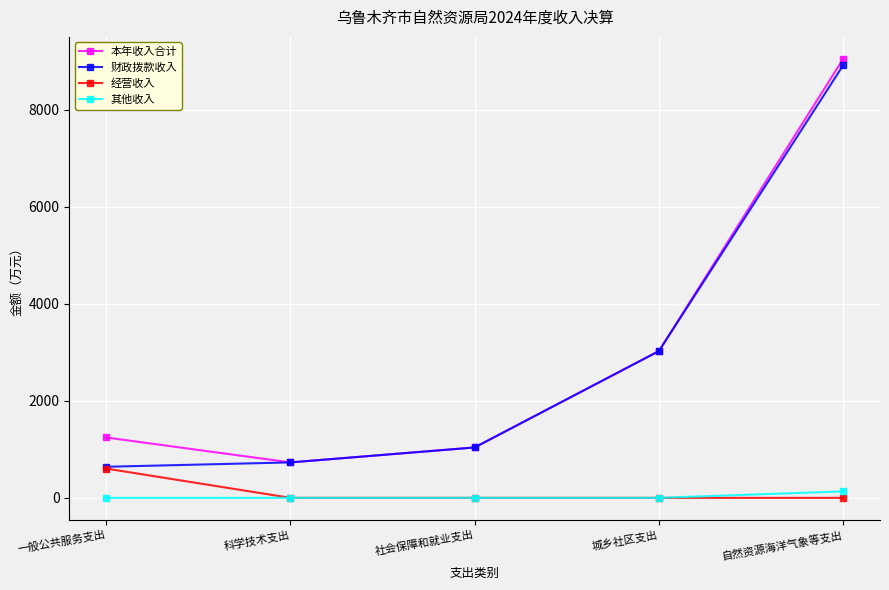

What is the sum of the 经营收入 values at 自然资源海洋气象等支出 and 一般公共服务支出?

603.9